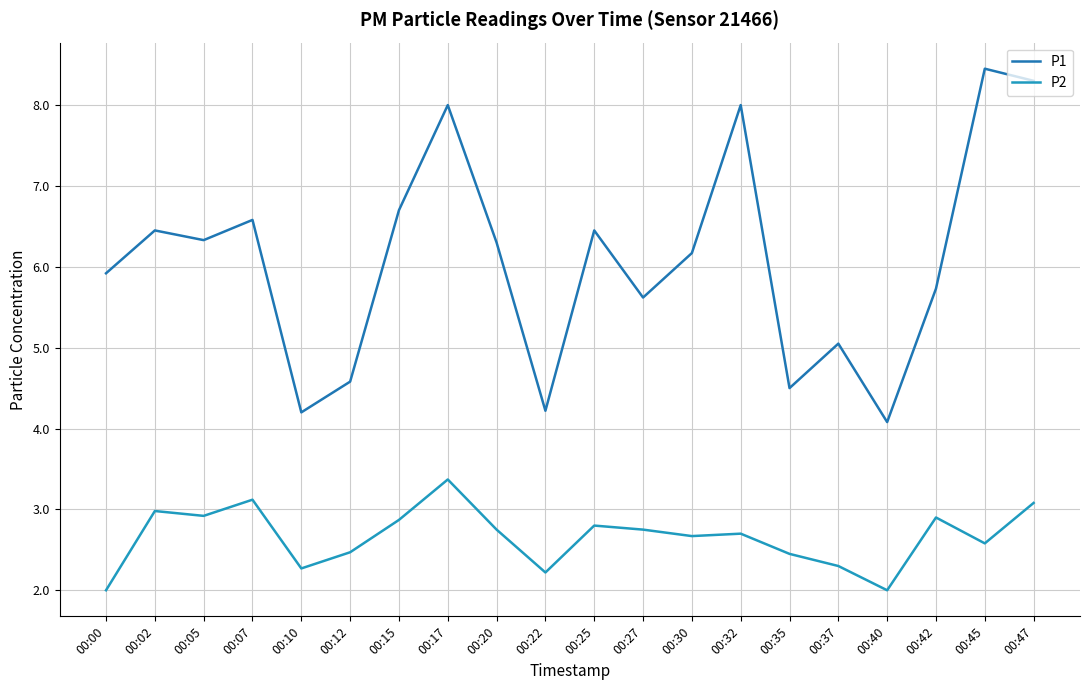

How many lines are shown in the chart?

2